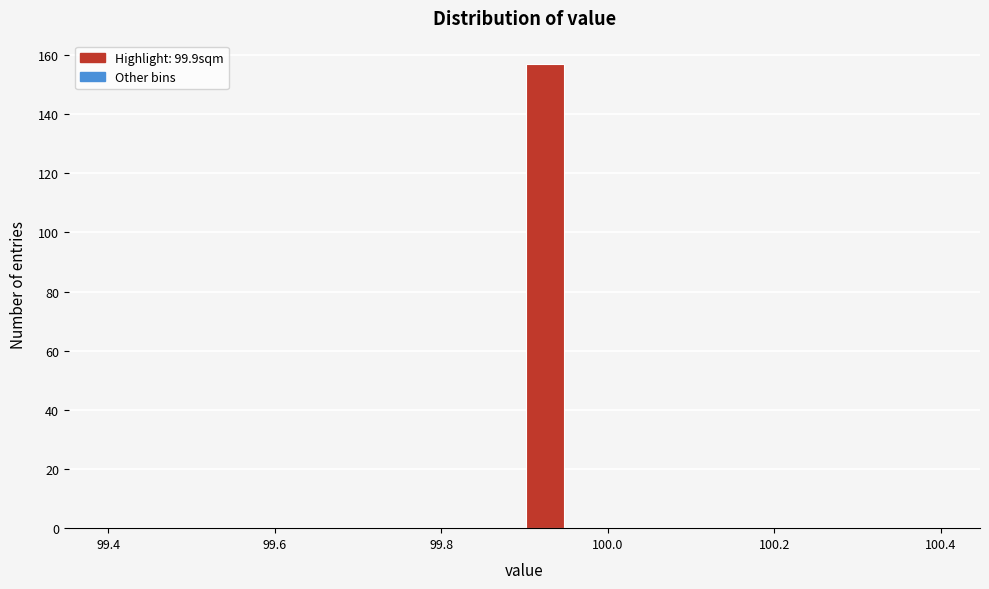

Read against the x-axis, roughly where is the centre of the tallest bar?

99.92